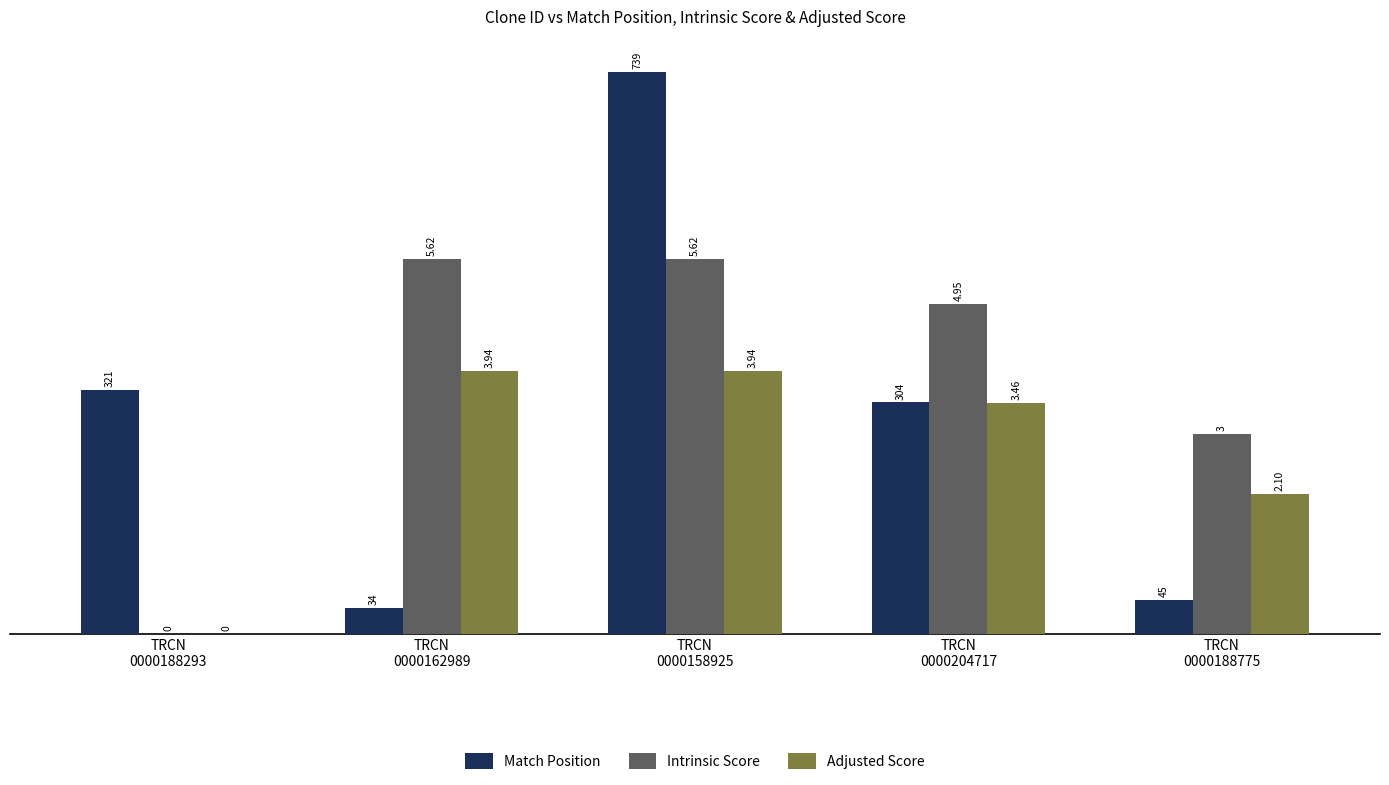

How many categories are shown in the chart?

5